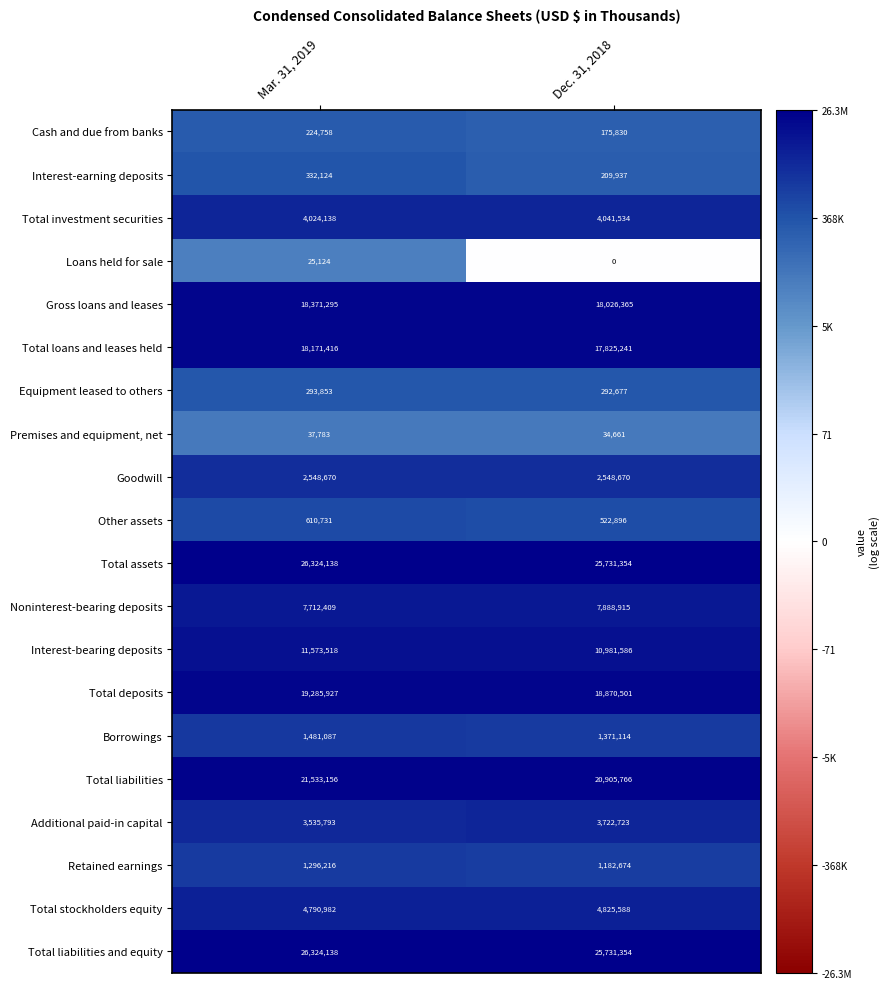

True or false: Additional paid-in capital has a value of 3722723 at Dec. 31, 2018.

True